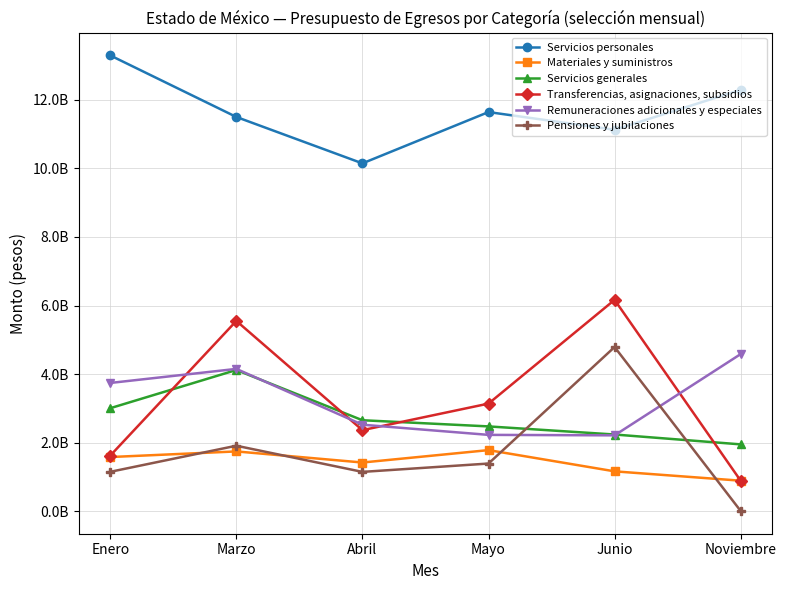

Does the chart have visible grid lines?

Yes